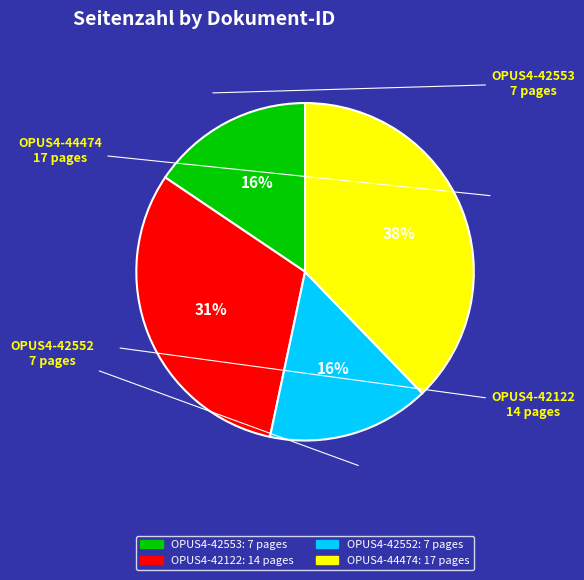

To the nearest percent, what is the combined percentage of OPUS4-42553 and OPUS4-44474?

53%